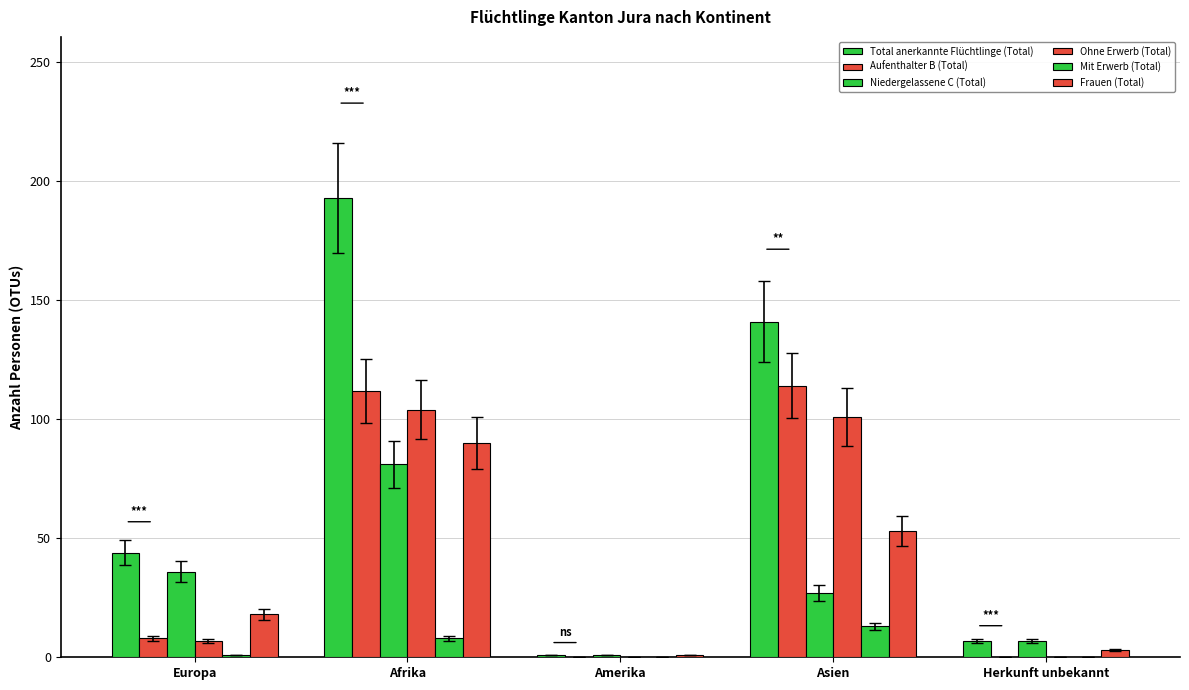

What is the difference between the second highest and second lowest values in the Niedergelassene C (Total) series?

29